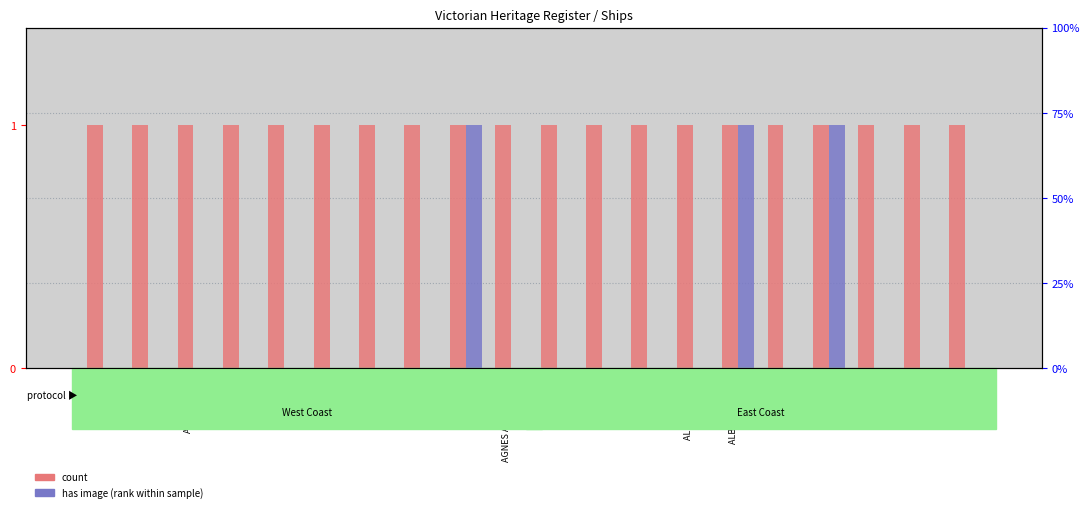

How many series are shown in this chart?

2